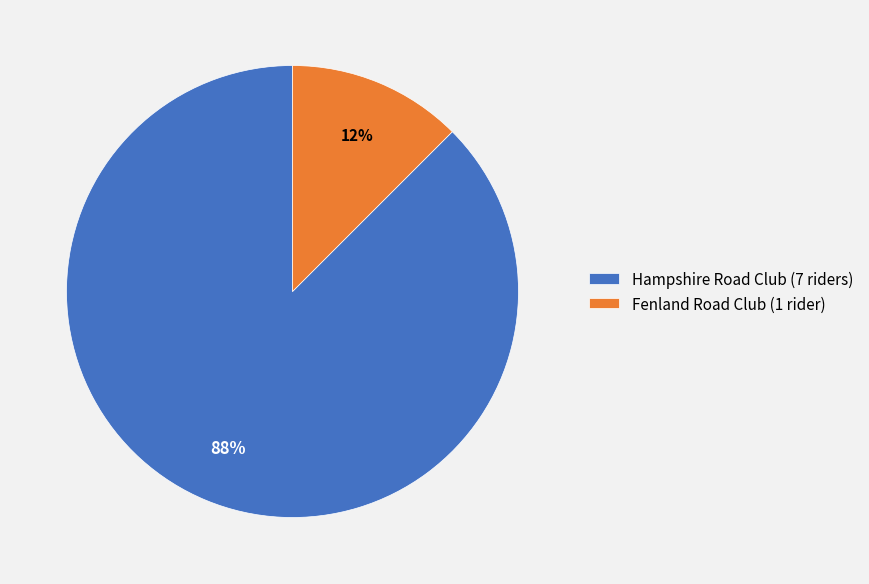

Which category accounts for the majority?

Hampshire Road Club (7 riders)